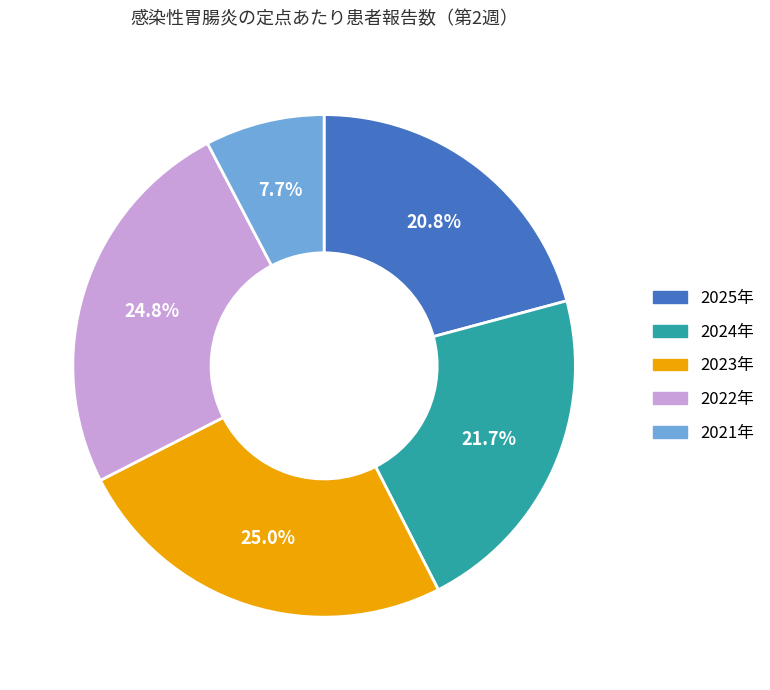

Is 2021年 the majority of the pie?

No